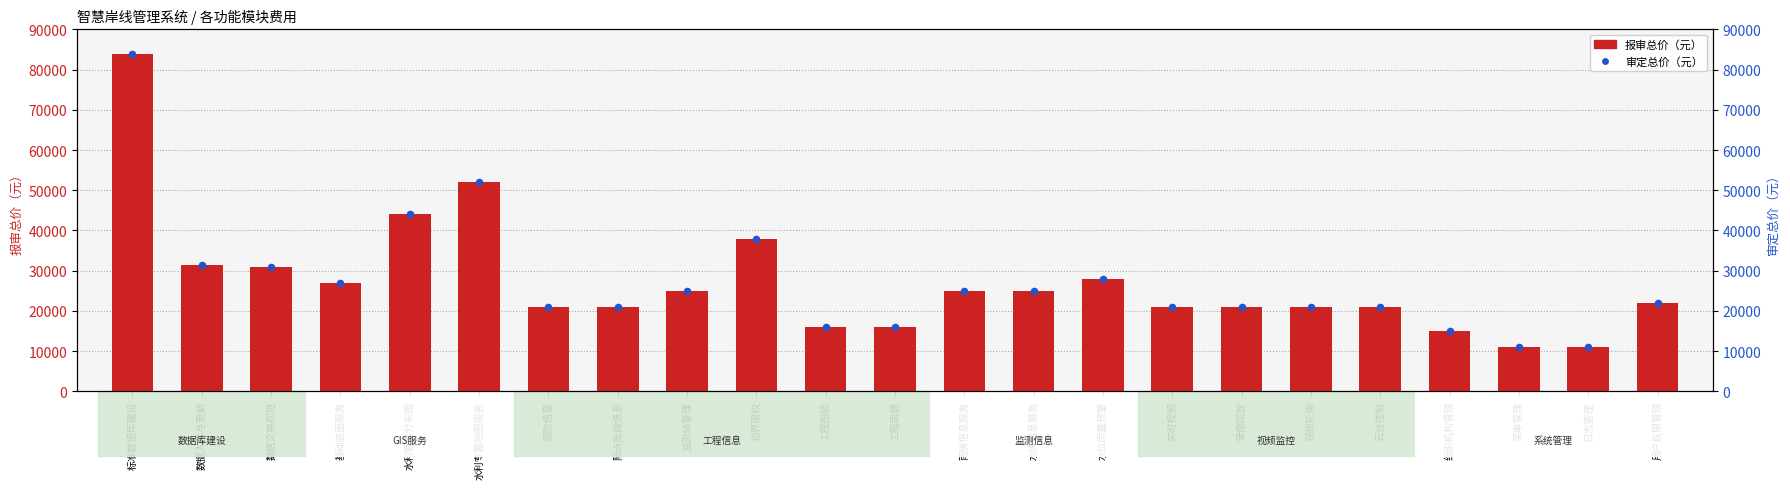

Which series reaches the maximum Y coordinate?

报审总价（元）